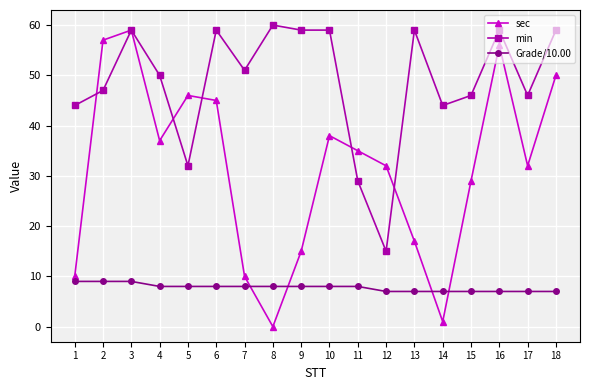

Reading left to right, extract all data points from this chart.

sec: 1=10	2=57	3=59	4=37	5=46	6=45	7=10	8=0	9=15	10=38	11=35	12=32	13=17	14=1	15=29	16=56	17=32	18=50
min: 1=44	2=47	3=59	4=50	5=32	6=59	7=51	8=60	9=59	10=59	11=29	12=15	13=59	14=44	15=46	16=59	17=46	18=59
Grade/10.00: 1=9	2=9	3=9	4=8	5=8	6=8	7=8	8=8	9=8	10=8	11=8	12=7	13=7	14=7	15=7	16=7	17=7	18=7